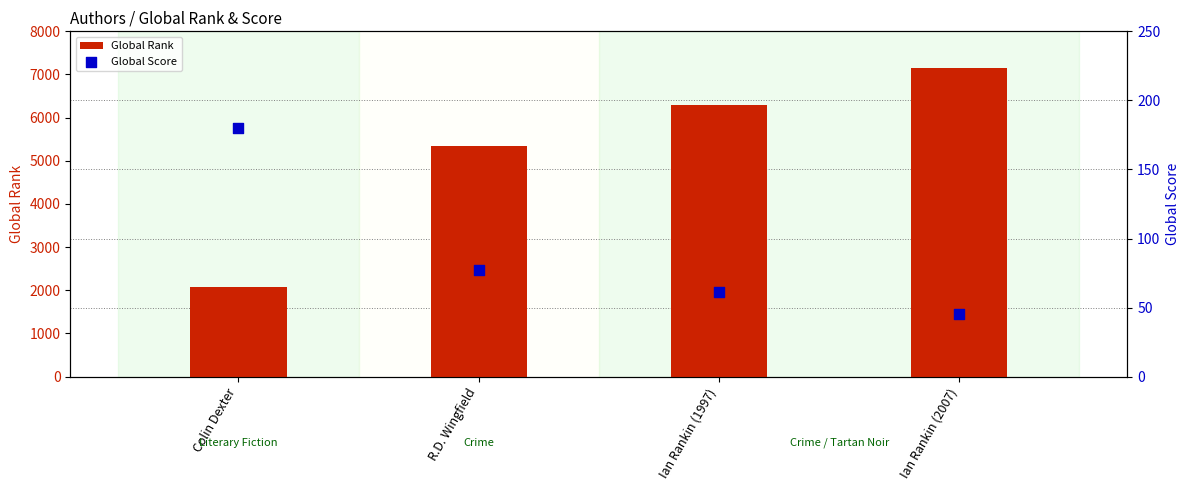

Which series has the largest total across all categories?

Global Rank